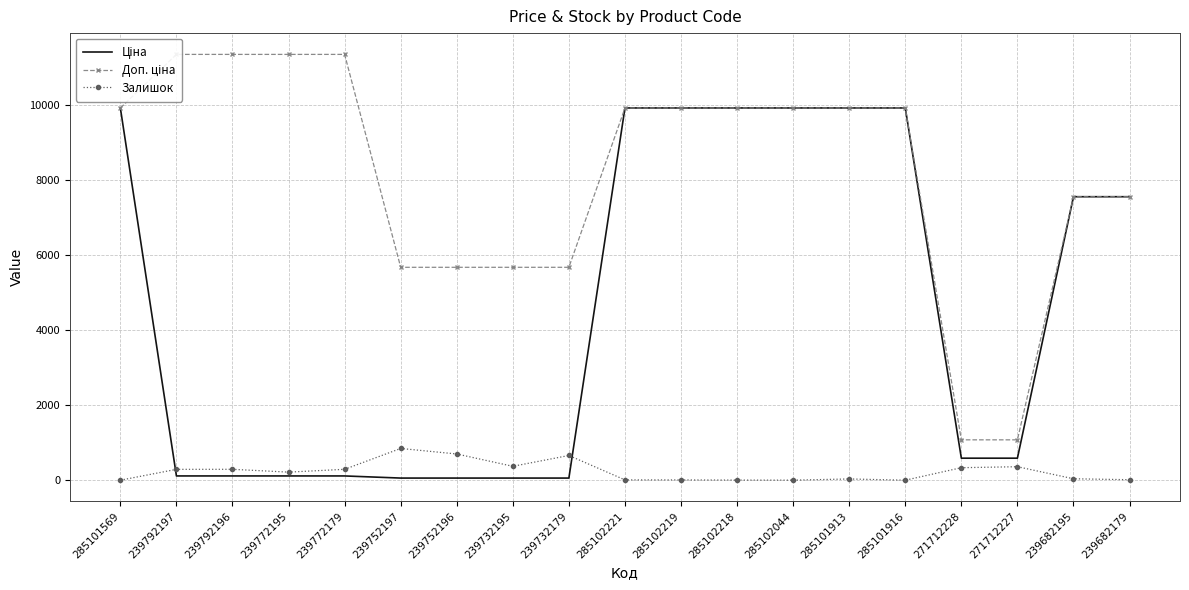

At how many categories does at least one series exceed 10763?

4